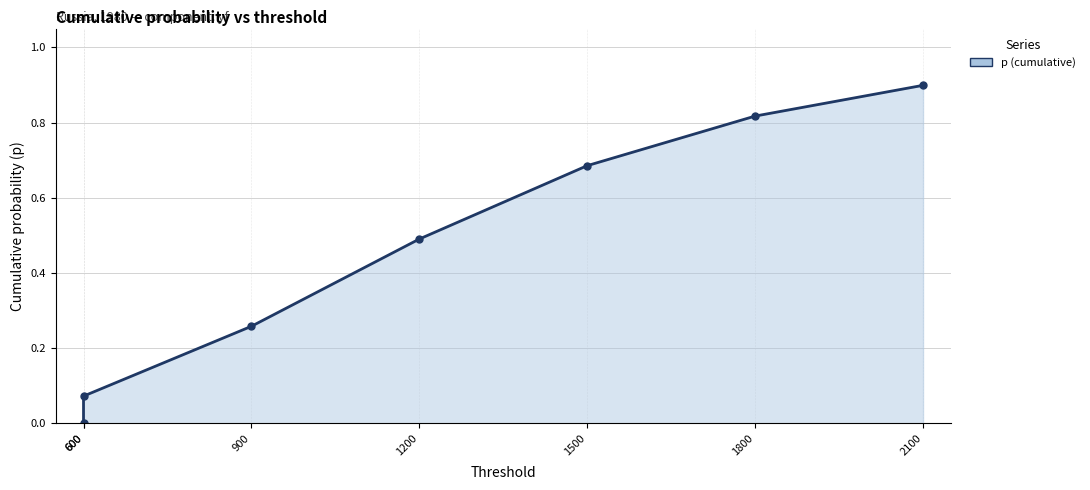

Rank the categories by value from highest to lowest.

2100, 1800, 1500, 1200, 900, 600, 600